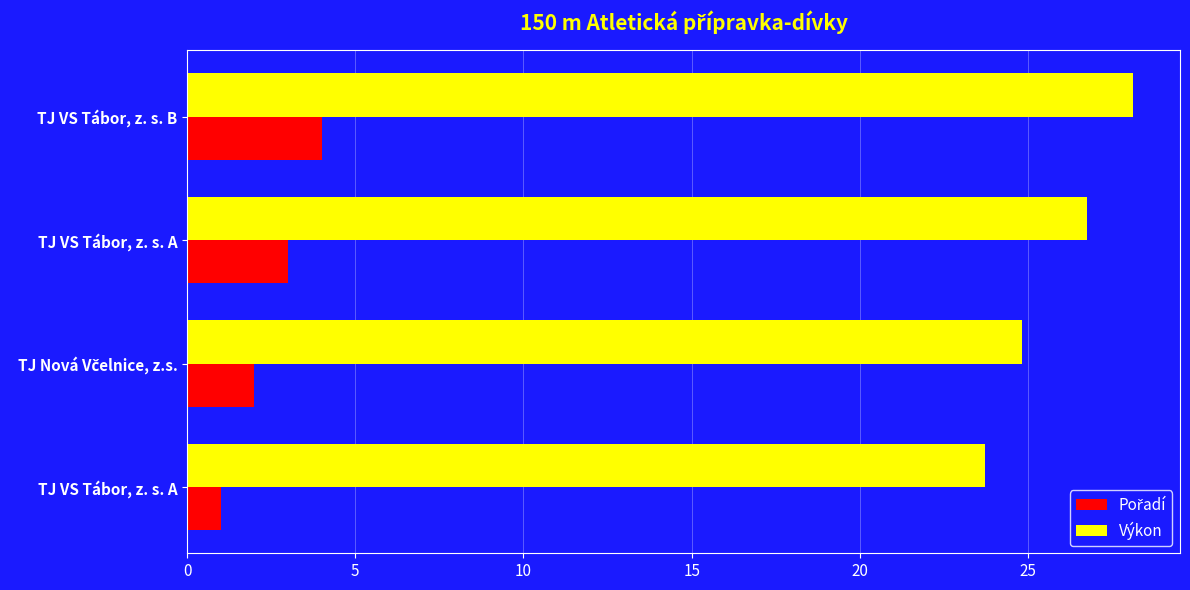

How many data points does each series have?

4